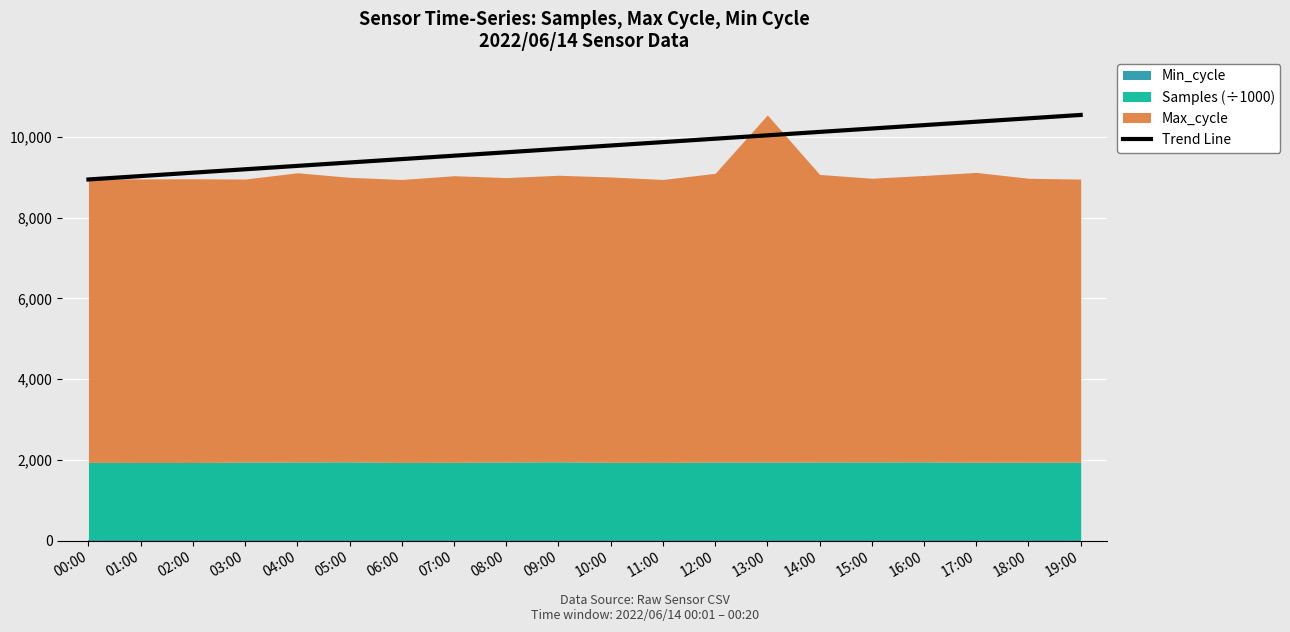

Is it true that Trend Line equals 2332.4 at 09:00?

False